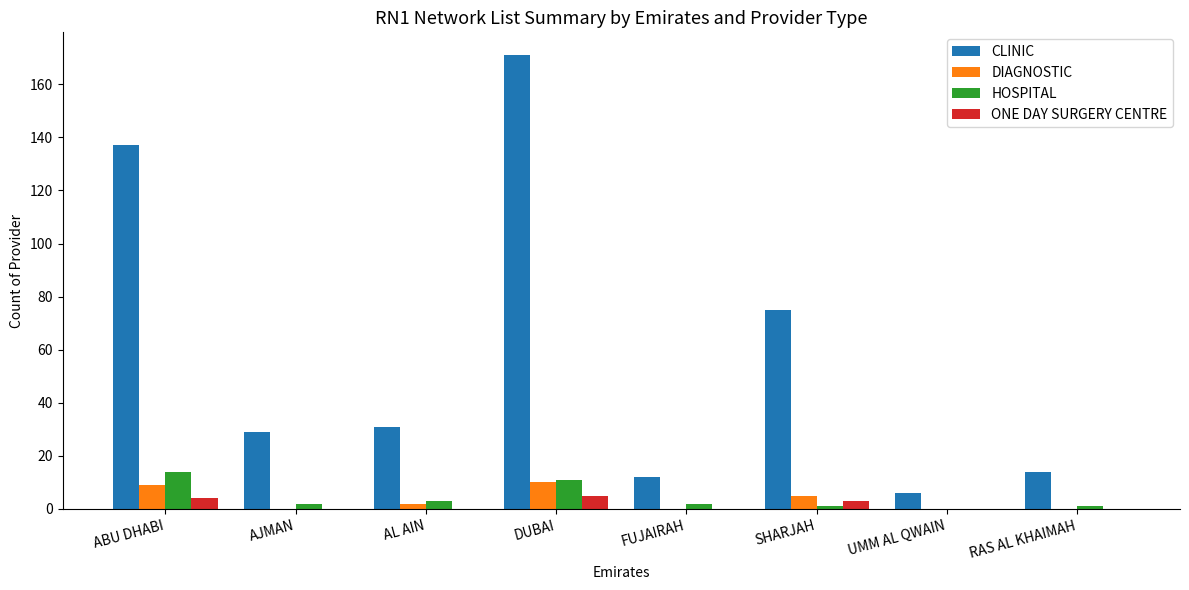

Reading right to left, extract all data points from this chart.

CLINIC: 14	6	75	12	171	31	29	137
DIAGNOSTIC: 0	0	5	0	10	2	0	9
HOSPITAL: 1	0	1	2	11	3	2	14
ONE DAY SURGERY CENTRE: 0	0	3	0	5	0	0	4